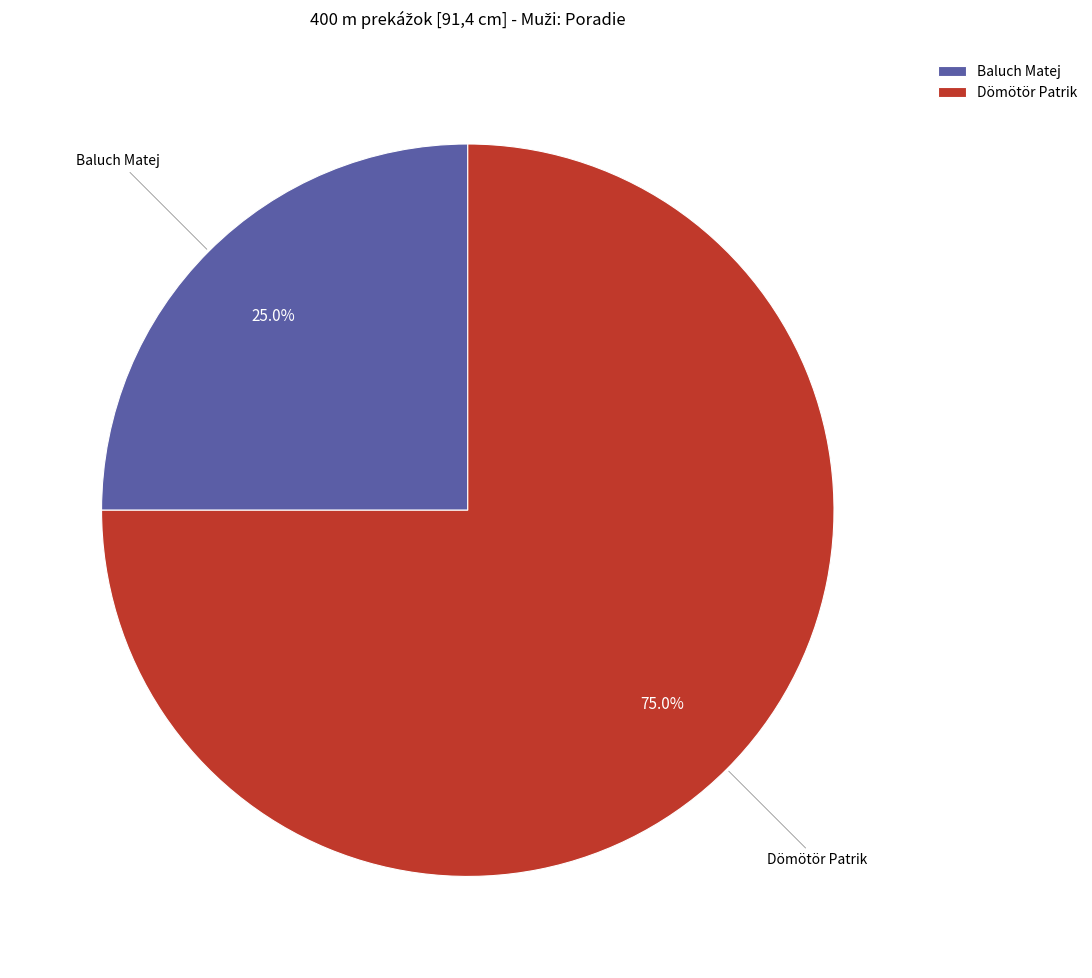

The Baluch Matej slice represents 25% of the pie. True or false?

True